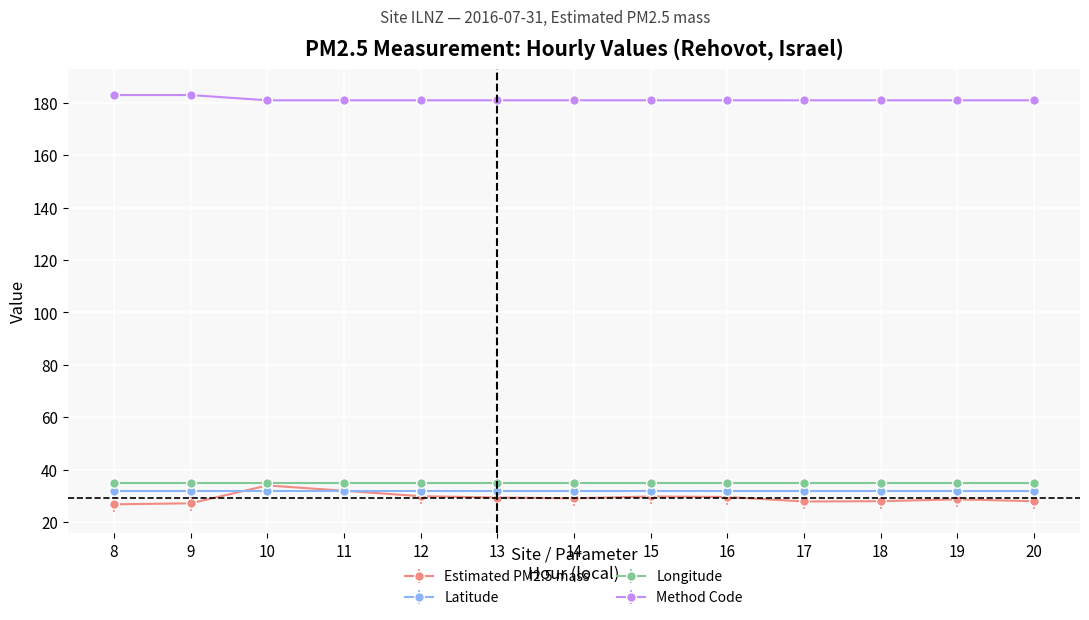

What is the value of the Latitude point at the 8th from the left?

31.9